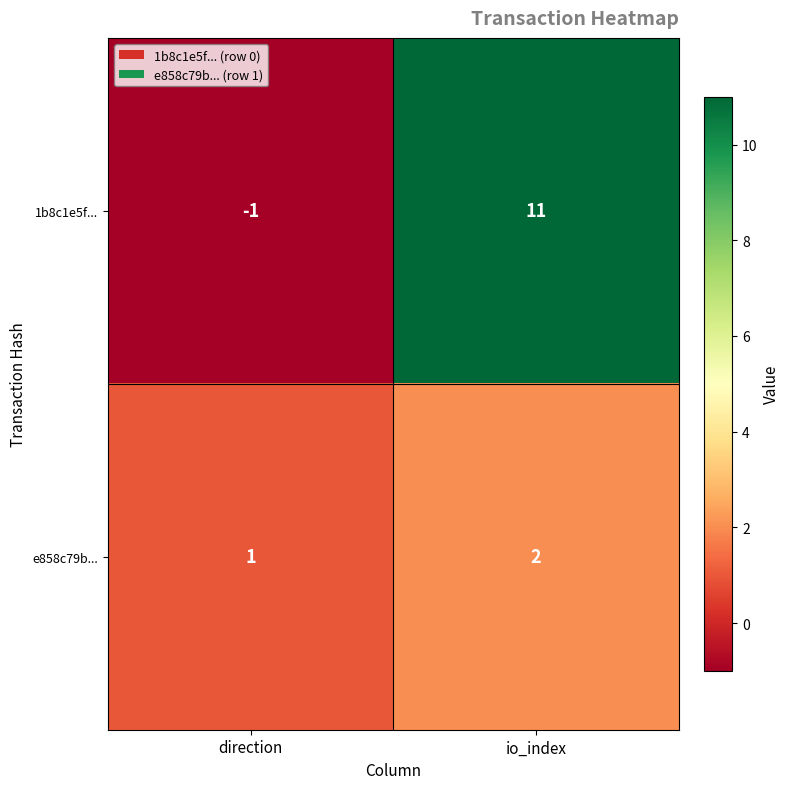

Reading left to right, transcribe all the data shown in this chart.

1b8c1e5f...: -1	11
e858c79b...: 1	2